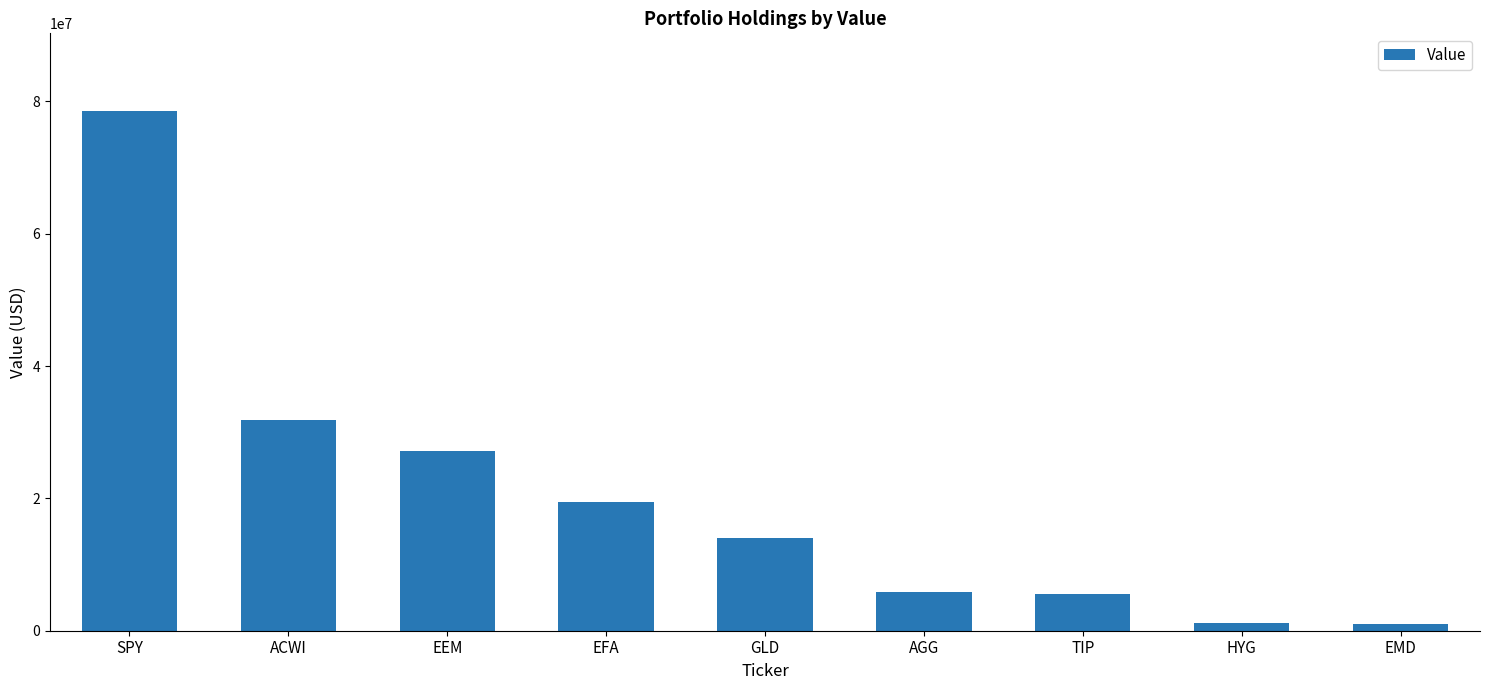

At which label is the value closest to 39767500?

ACWI